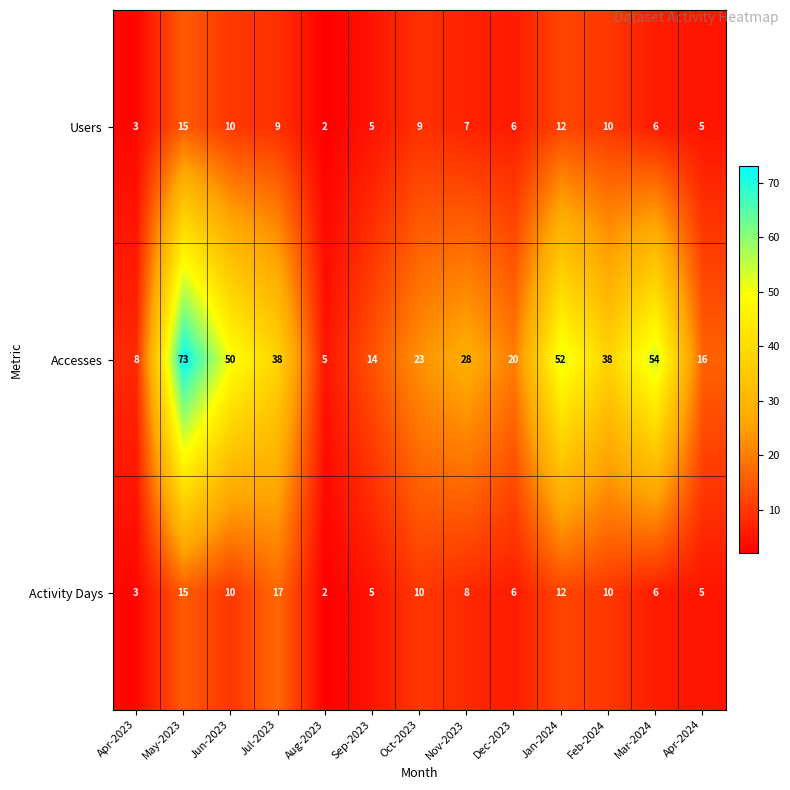

Where does the Accesses series first go above 28?

May-2023